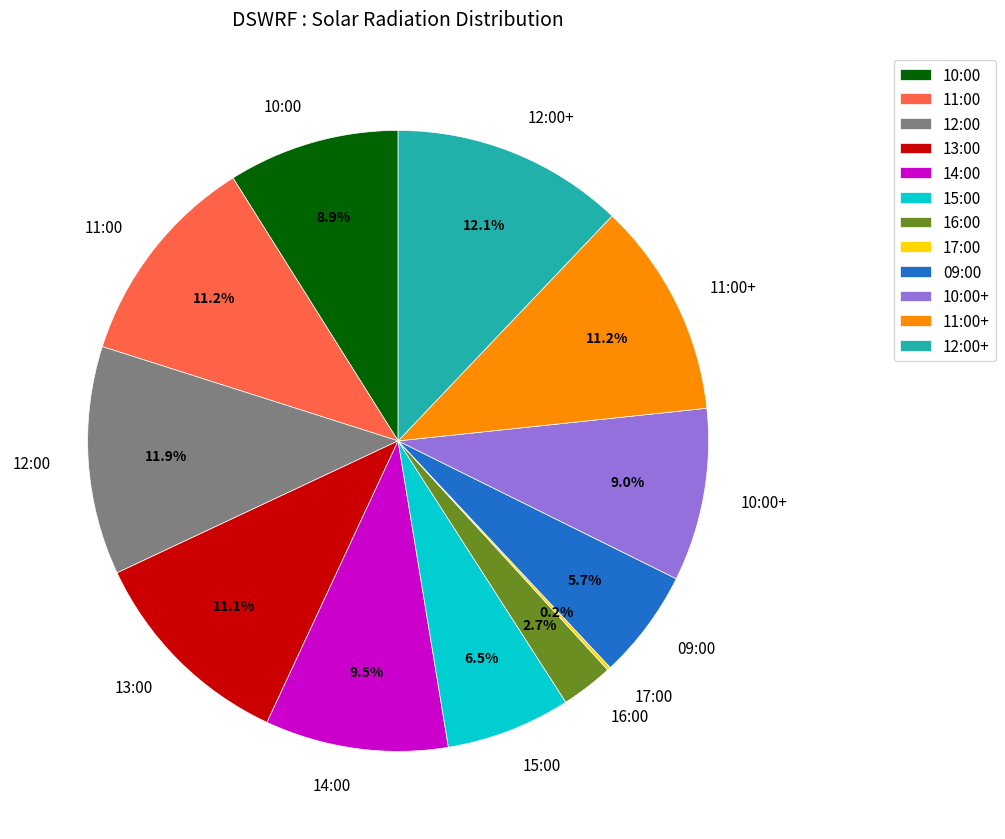

How much of the chart is everything except 11:00+?

88.8%